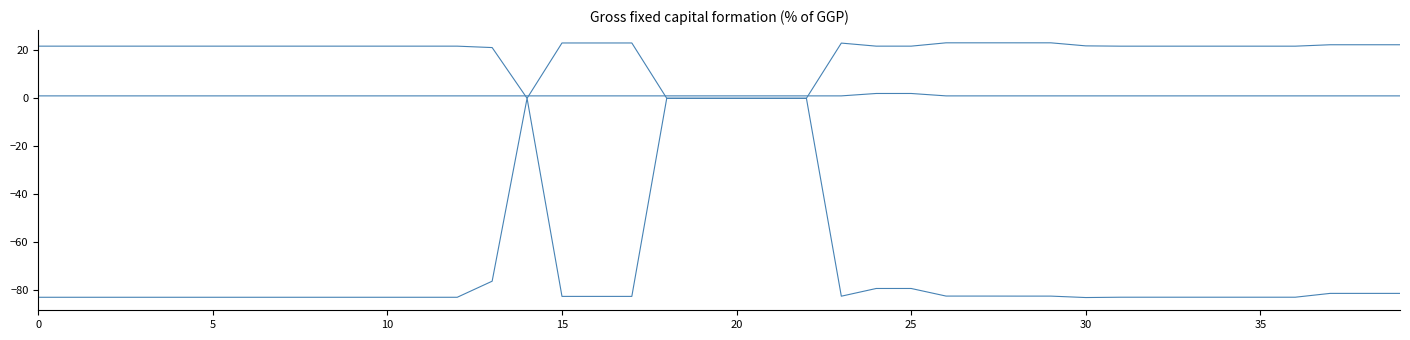

Does the chart display data point markers on the line(s)?

No